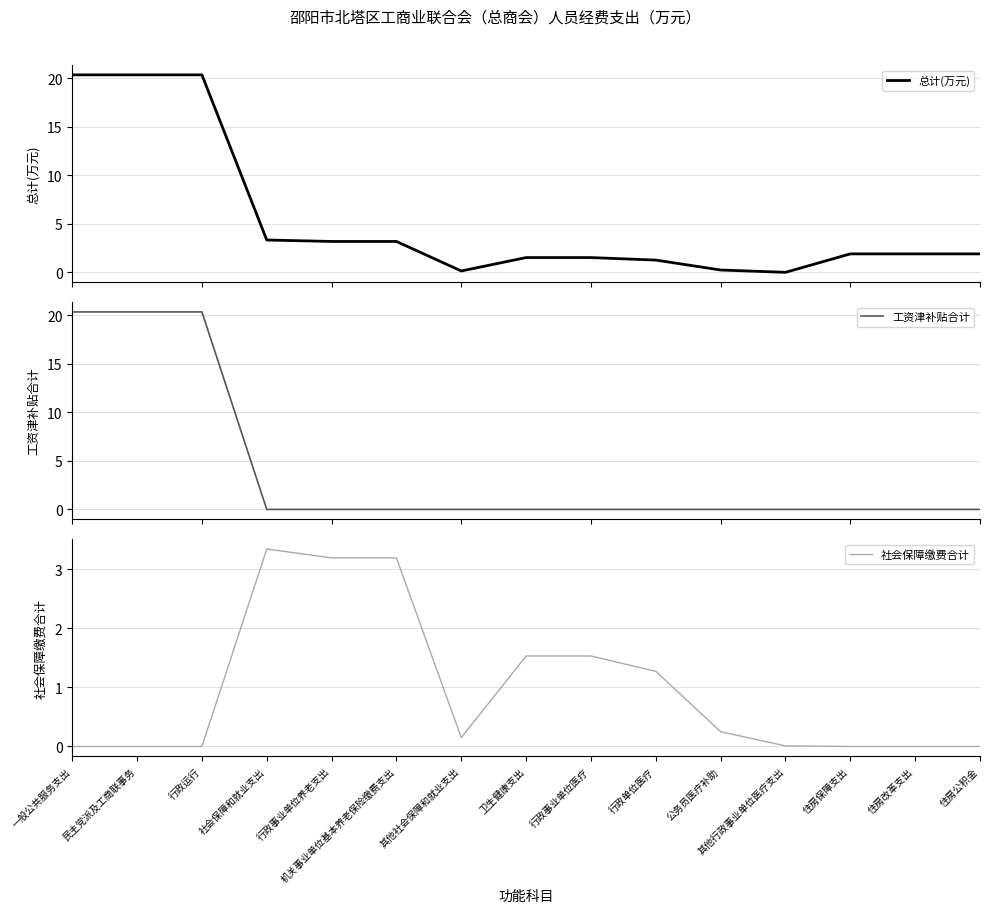

List the labels in order of 工资津补贴合计 value, largest first.

一般公共服务支出, 民主党派及工商联事务, 行政运行, 社会保障和就业支出, 行政事业单位养老支出, 机关事业单位基本养老保险缴费支出, 其他社会保障和就业支出, 卫生健康支出, 行政事业单位医疗, 行政单位医疗, 公务员医疗补助, 其他行政事业单位医疗支出, 住房保障支出, 住房改革支出, 住房公积金